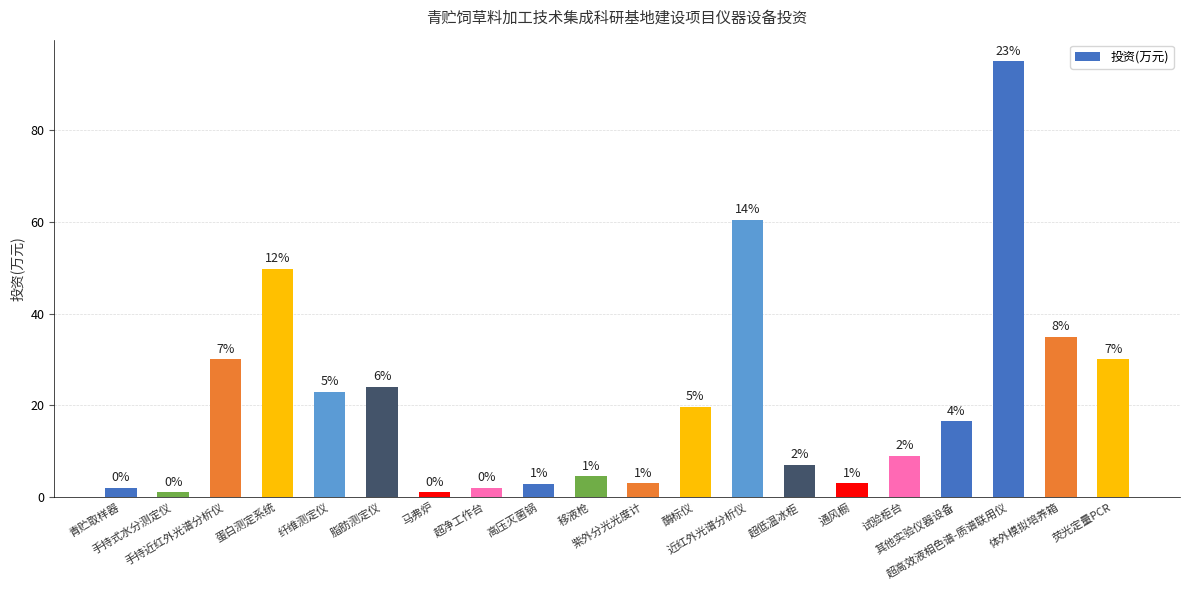

The chart shows a value of 24.0 at 脂肪测定仪. True or false?

True